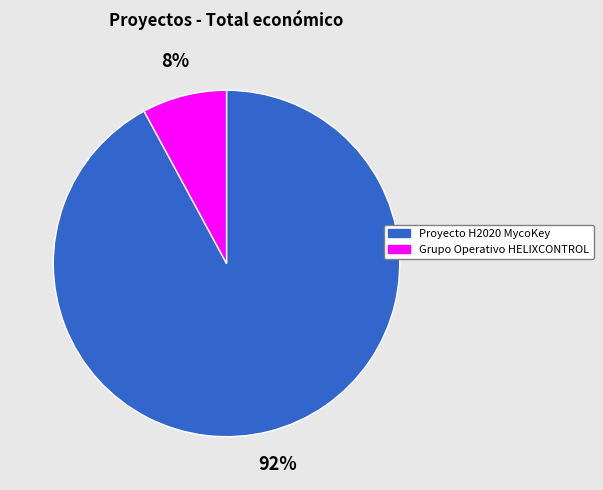

How many slices are in this pie chart?

2